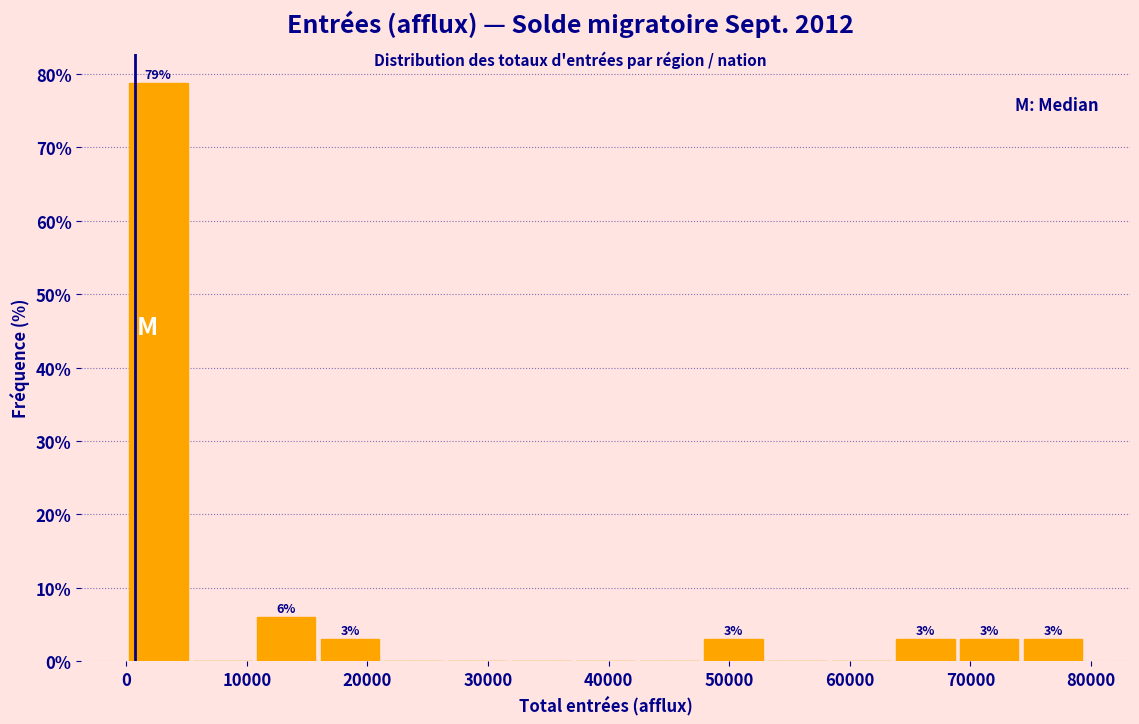

Over which range of the x-axis is the bar tallest?

0 to 5000